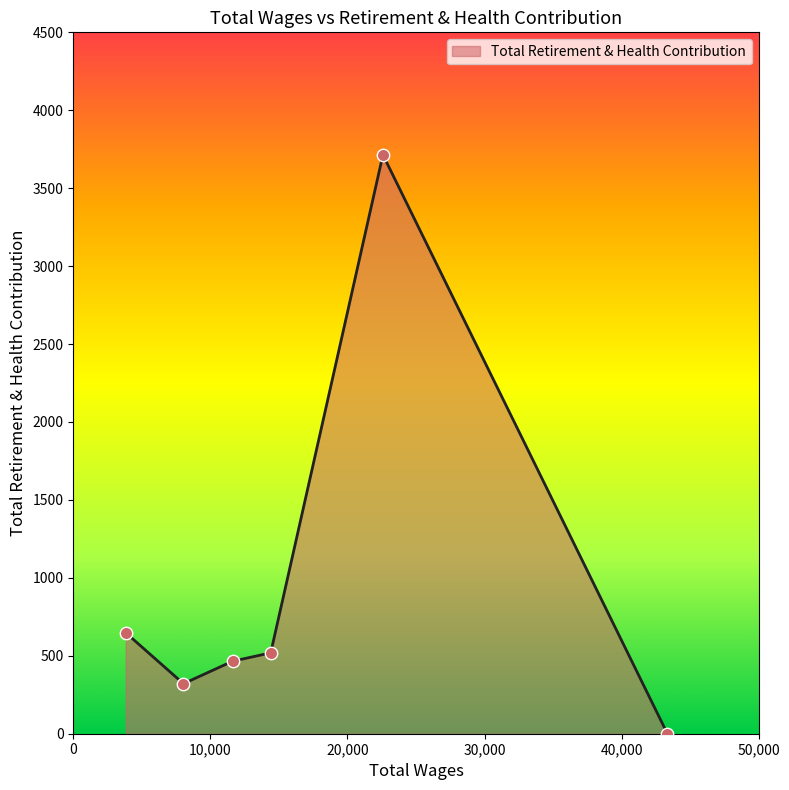

What is the maximum value shown in the chart?

3714